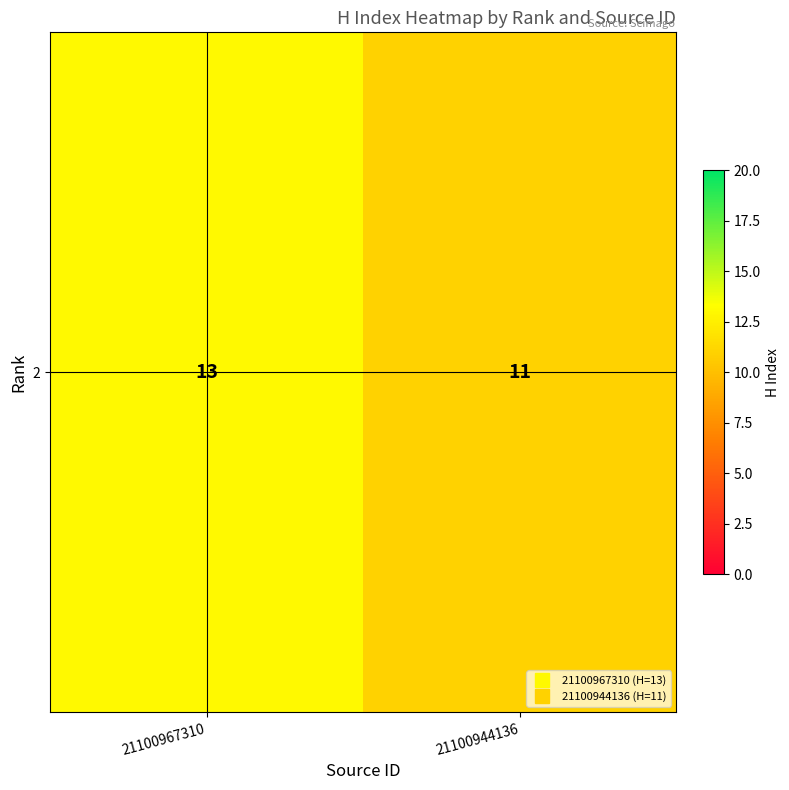

Read the value at 21100944136.

11